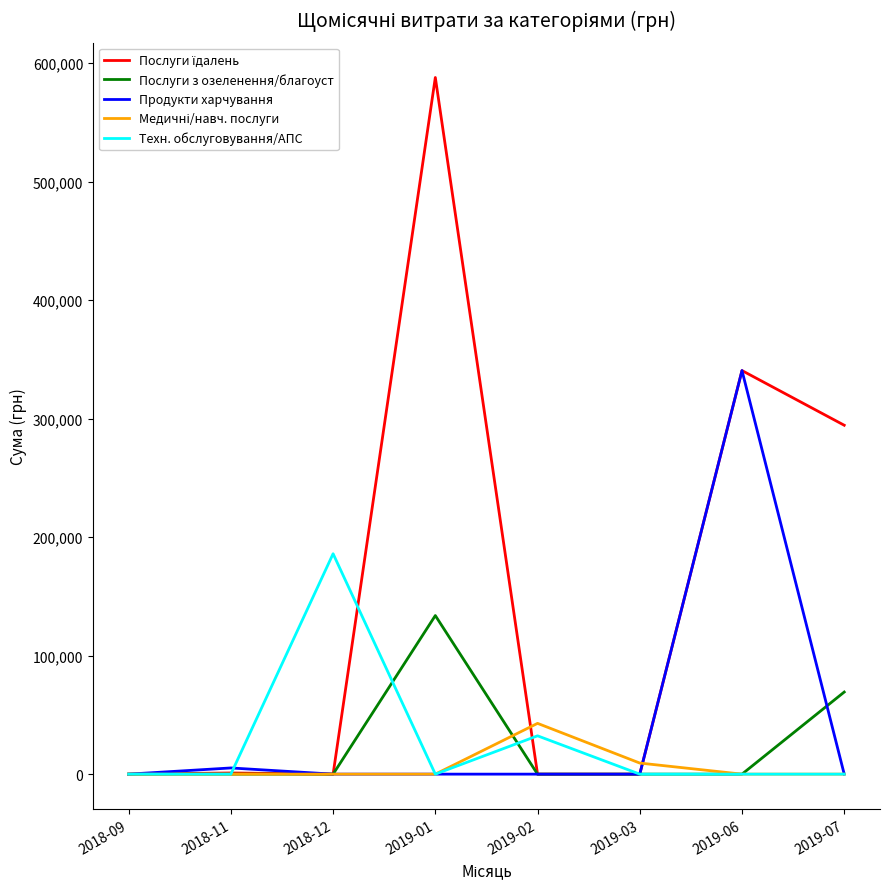

In Послуги з озеленення/благоуст, how many points are higher than both neighbors (excluding endpoints)?

1